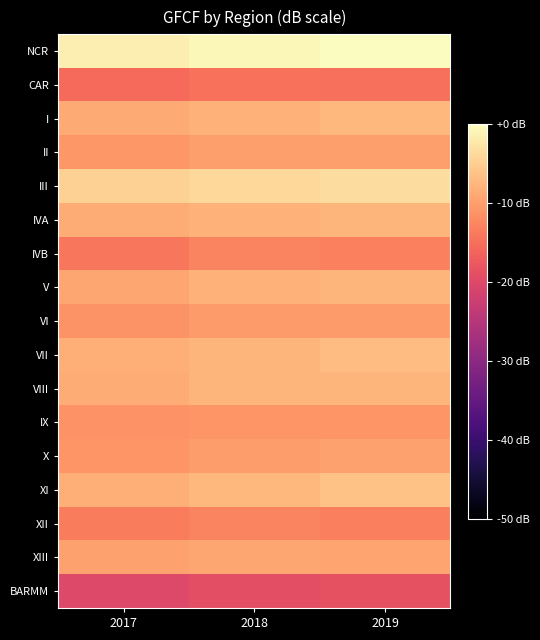

Reading left to right, transcribe all the data shown in this chart.

NCR: 2017=-1.7	2018=-0.7	2019=0.0
CAR: 2017=-15.6	2018=-14.8	2019=-14.9
I: 2017=-9.0	2018=-8.1	2019=-7.5
II: 2017=-10.8	2018=-10.2	2019=-10.1
III: 2017=-4.8	2018=-3.9	2019=-3.4
IVA: 2017=-8.7	2018=-8.1	2019=-7.7
IVB: 2017=-14.1	2018=-12.8	2019=-13.2
V: 2017=-9.3	2018=-8.1	2019=-7.6
VI: 2017=-11.3	2018=-10.5	2019=-10.5
VII: 2017=-8.4	2018=-7.7	2019=-6.9
VIII: 2017=-8.7	2018=-7.7	2019=-7.8
IX: 2017=-11.3	2018=-11.0	2019=-11.0
X: 2017=-11.1	2018=-10.2	2019=-9.8
XI: 2017=-8.3	2018=-7.6	2019=-6.3
XII: 2017=-13.6	2018=-12.9	2019=-13.4
XIII: 2017=-9.7	2018=-9.3	2019=-9.5
BARMM: 2017=-20.1	2018=-19.1	2019=-18.7